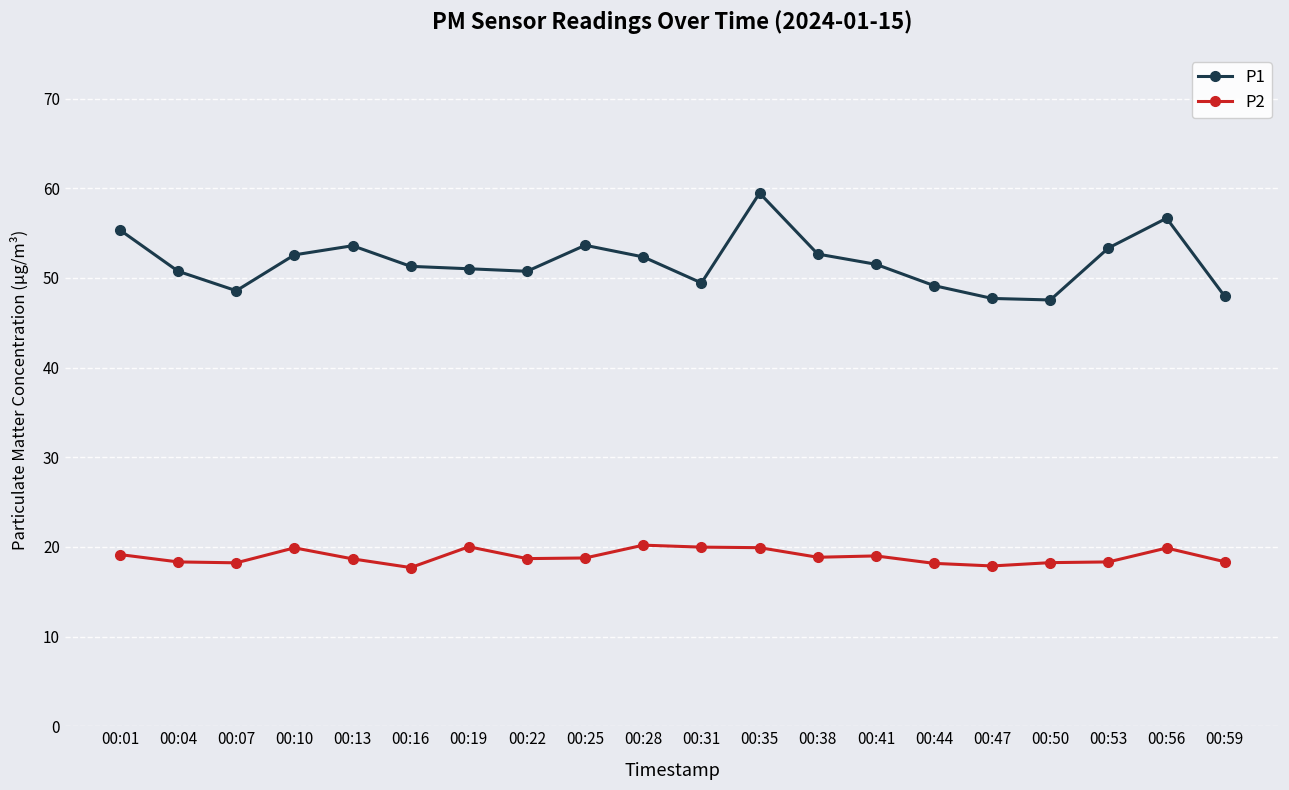

At which label does P2 first exceed 18?

00:01